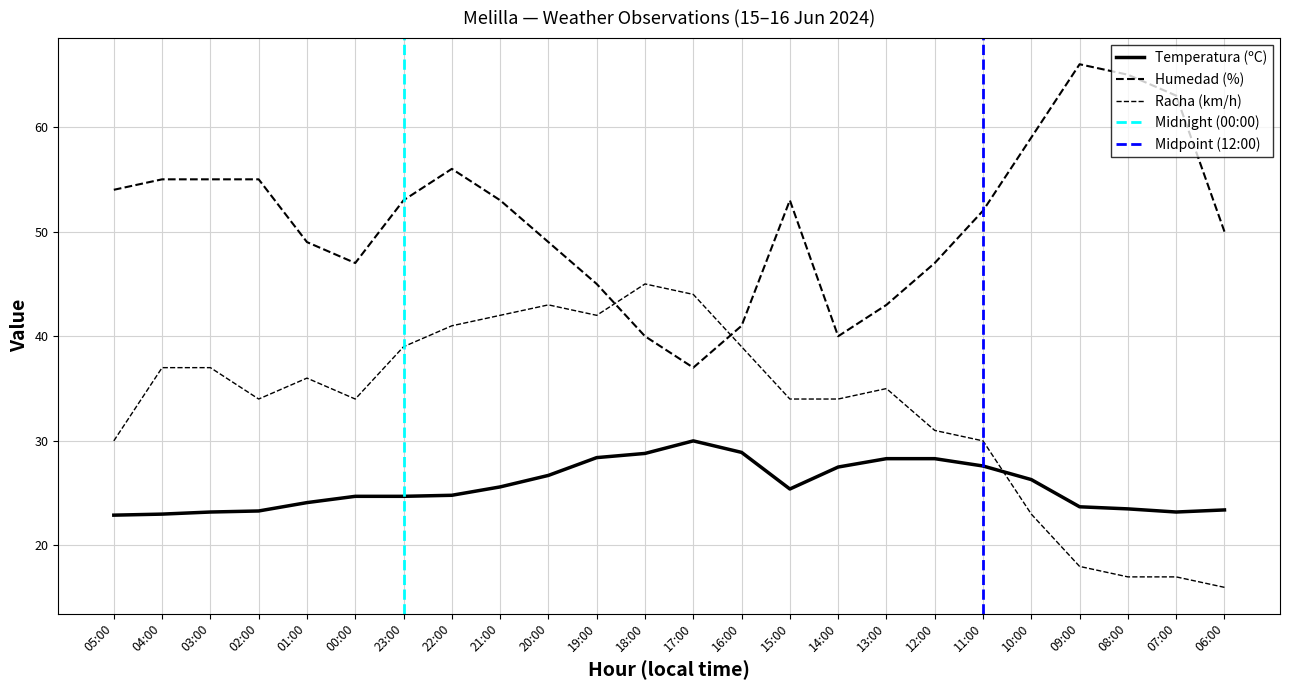

Which series has the largest total across all categories?

Humedad (%)